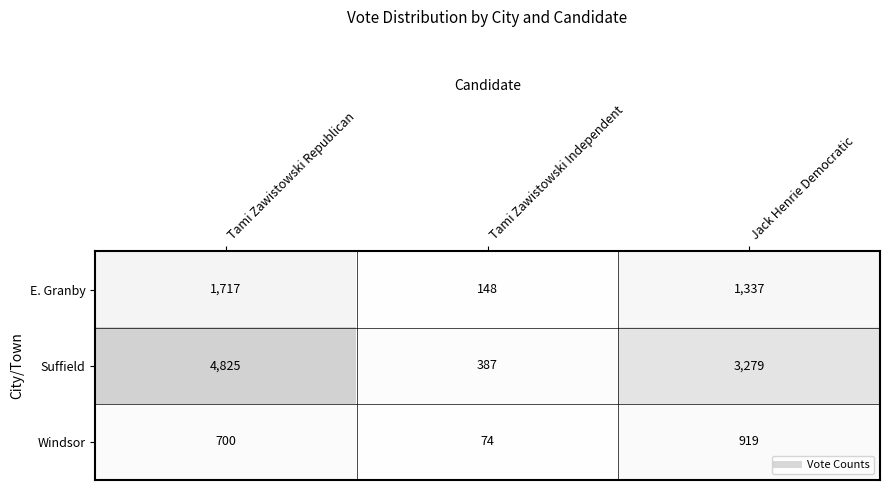

At which label is Windsor closest to 496?

Tami Zawistowski Republican